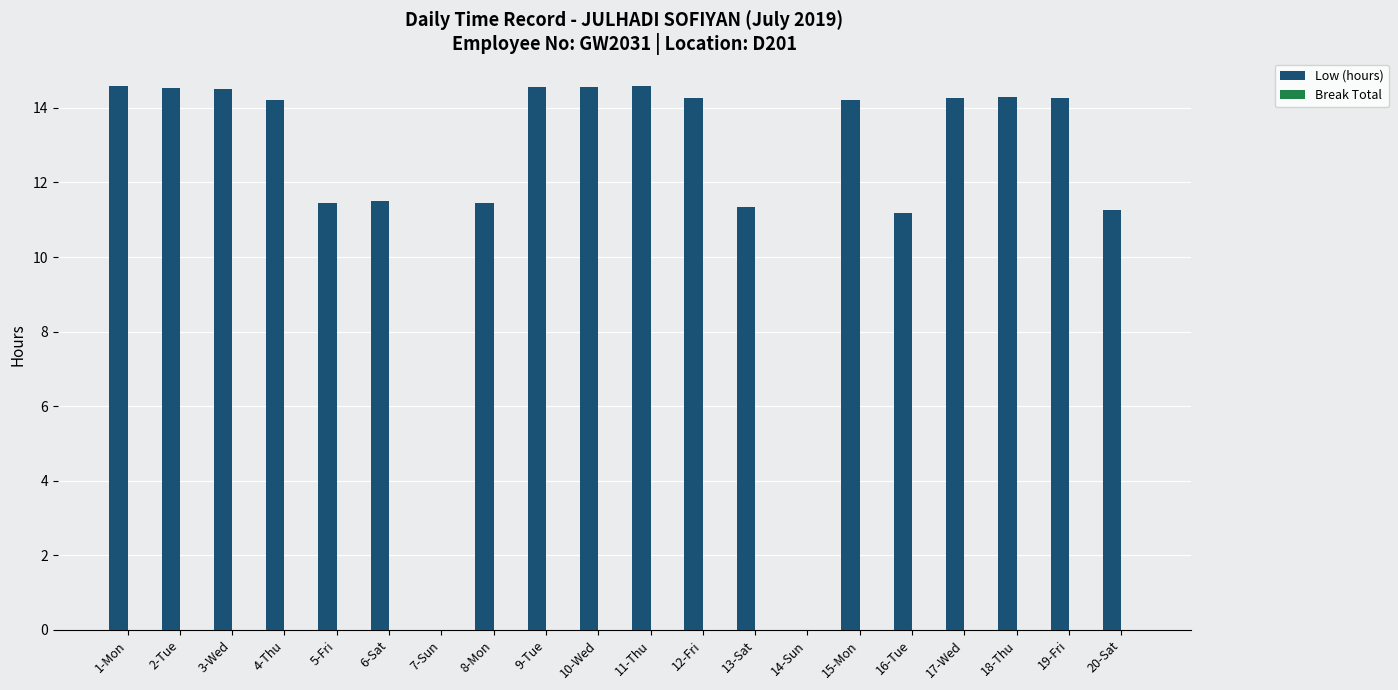

At which label does the data first exceed 14?

1-Mon